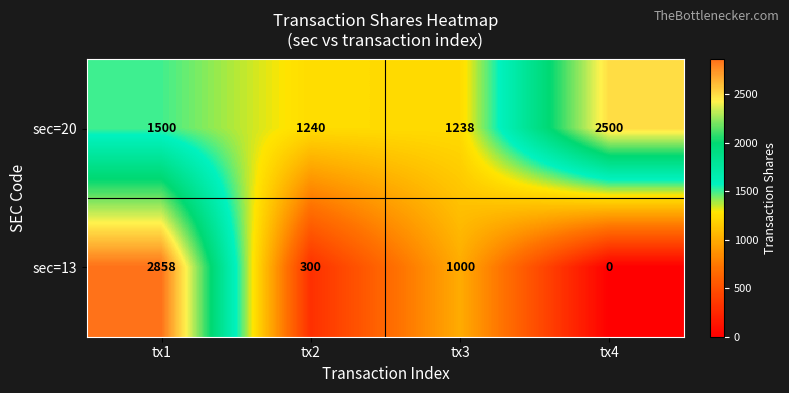

Rank the series by their maximum value, from lowest to highest.

sec=20, sec=13